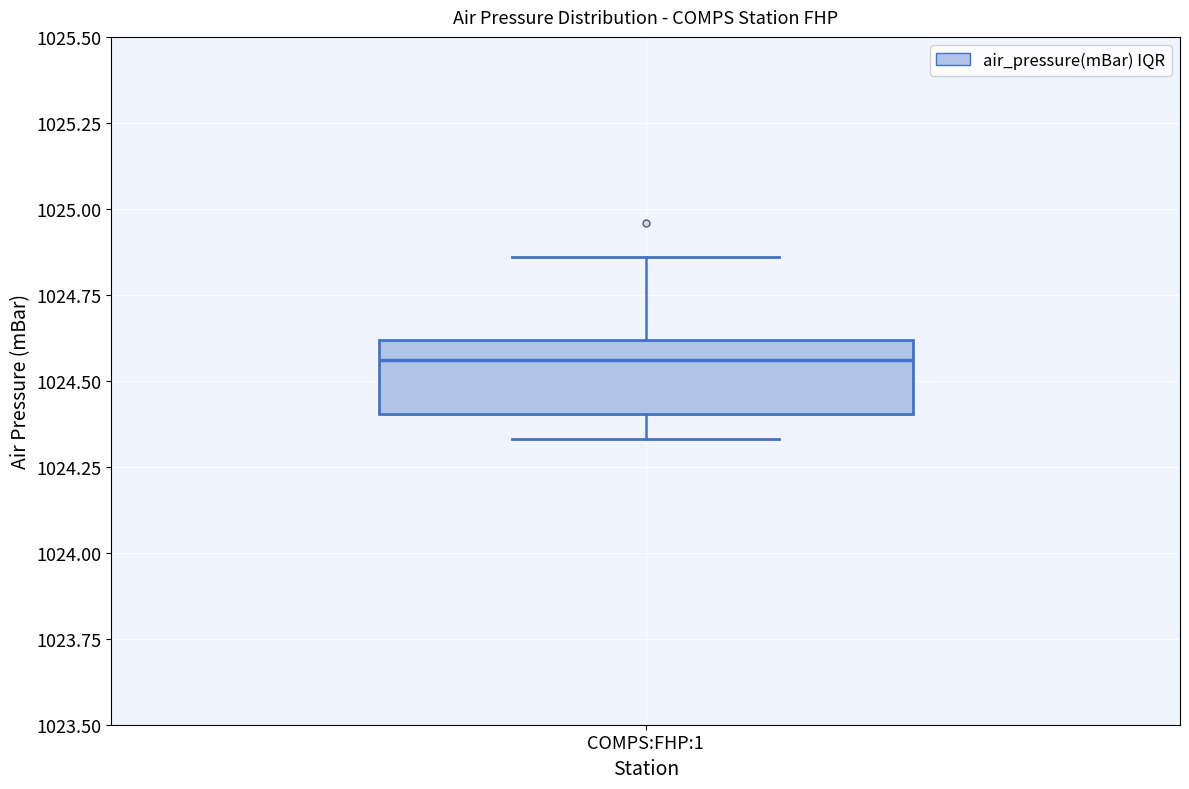

Transcribe this box plot: give where the median line is, the range the box spans, and where the two whiskers end, as read against the y-axis. The values are not printed on the chart, so give them approximately, as read against the axis.

median 1024.55, box 1024.40 to 1024.60, whiskers 1024.35 to 1024.85